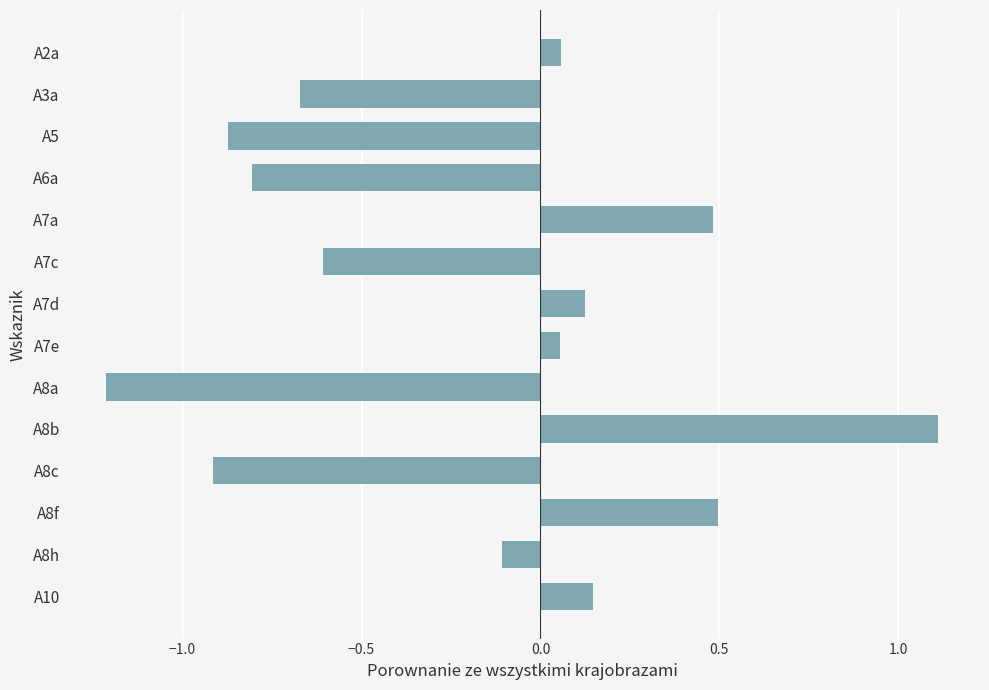

How many values are above zero?

7